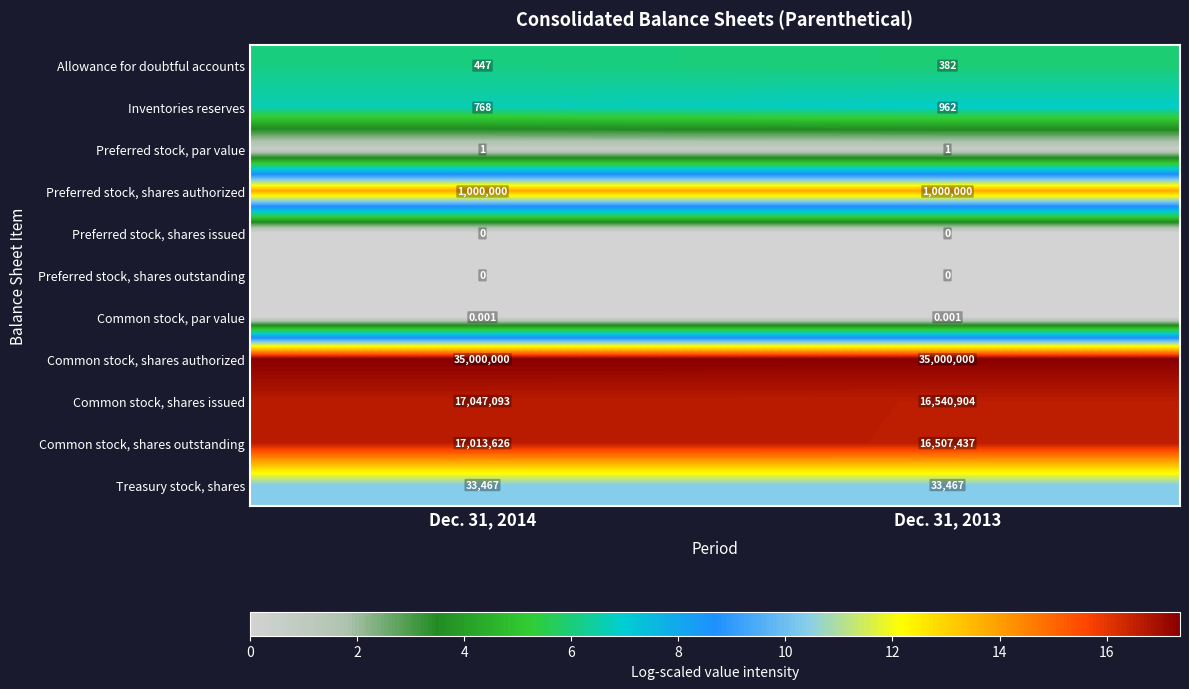

Which series has the largest total across all categories?

Common stock, shares authorized